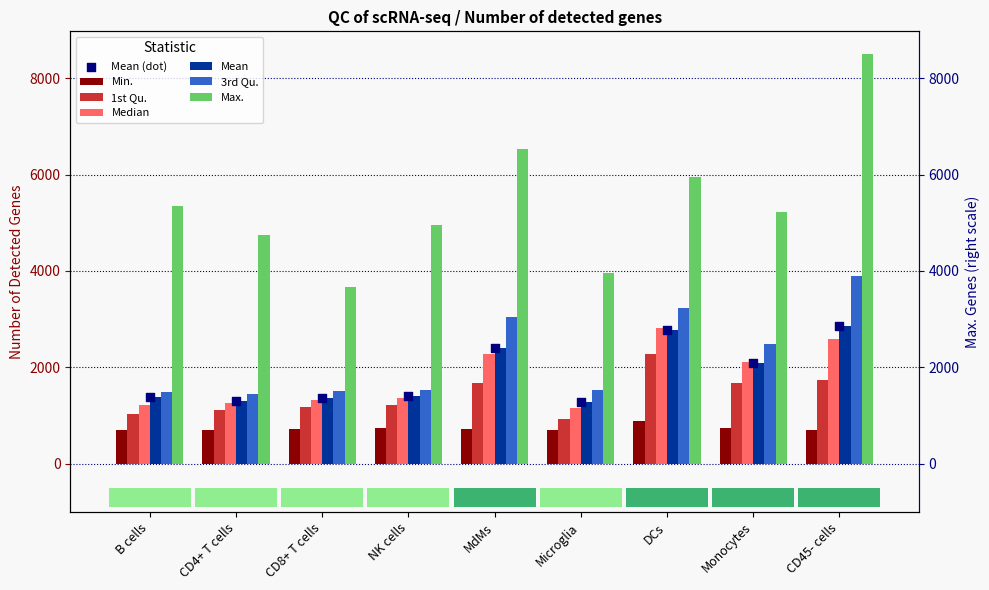

At which category is the sum across all series the highest?

CD45- cells